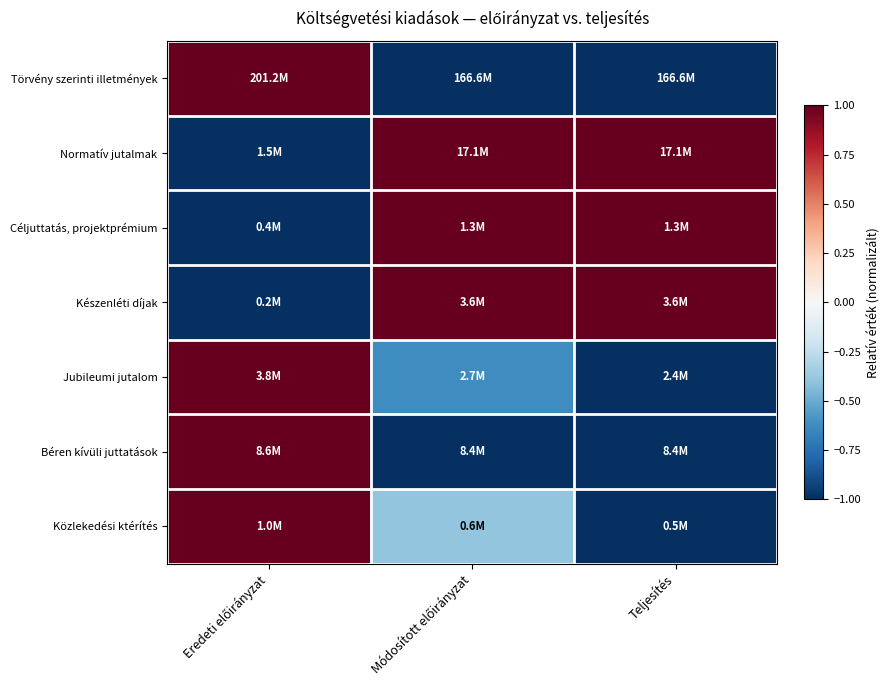

Which series has the widest spread of values?

Törvény szerinti illetmények